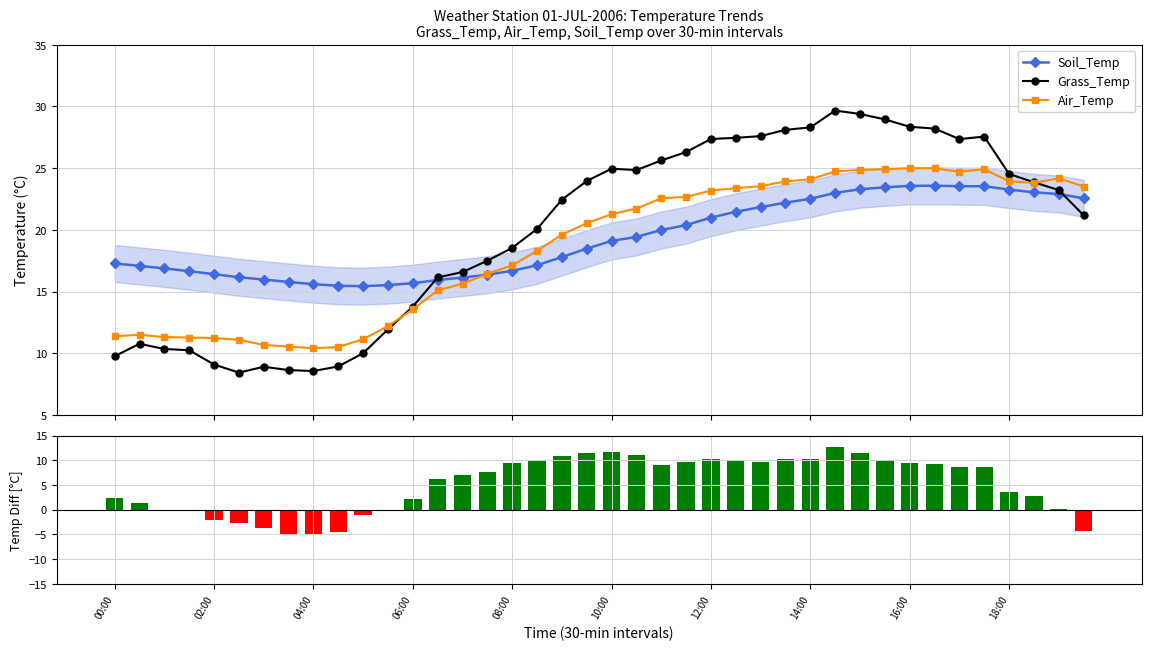

What is the value of the Soil_Temp point at the 2nd from the left?

17.1